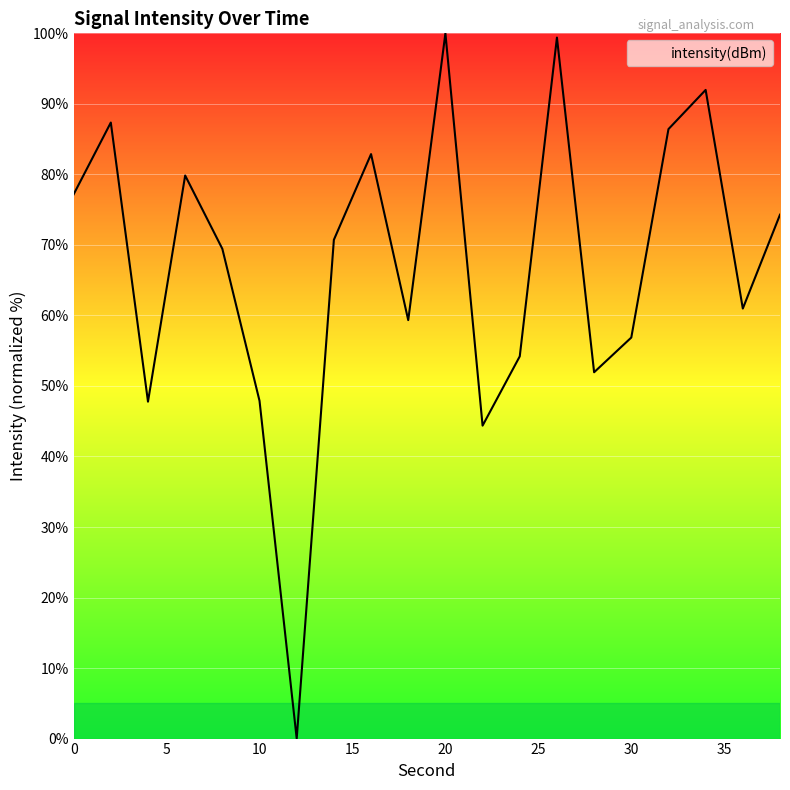

What is the average value?

67.1